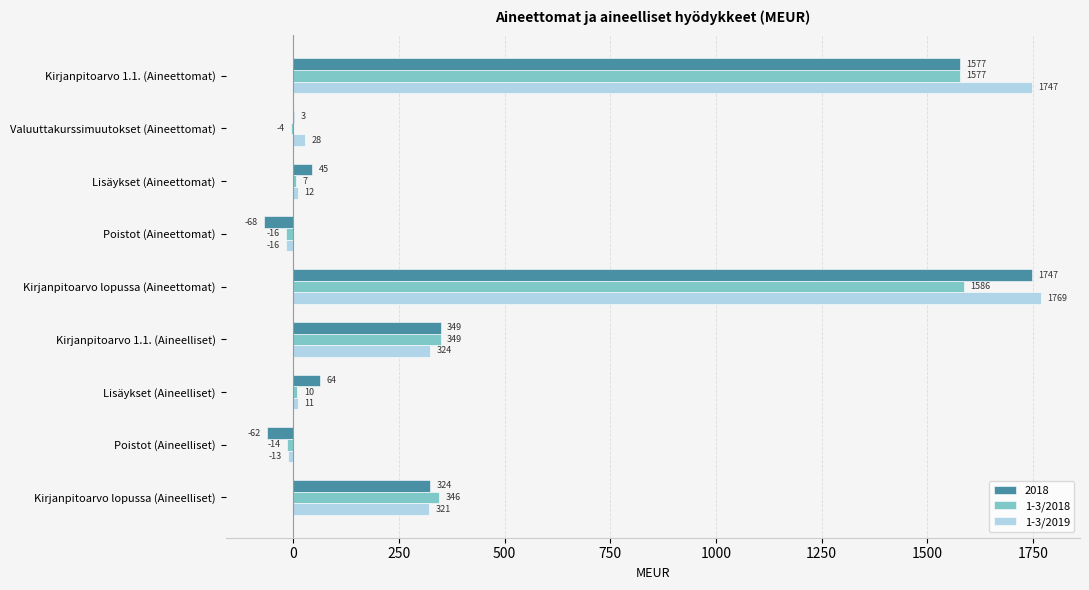

Count the number of data series in this chart.

3